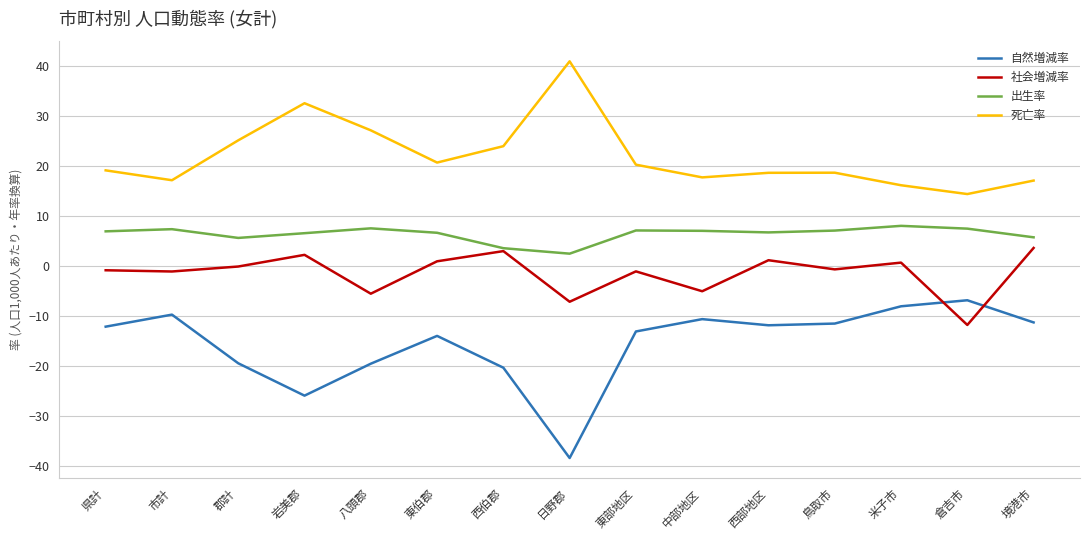

Rank the series by their maximum value, from highest to lowest.

死亡率, 出生率, 社会増減率, 自然増減率